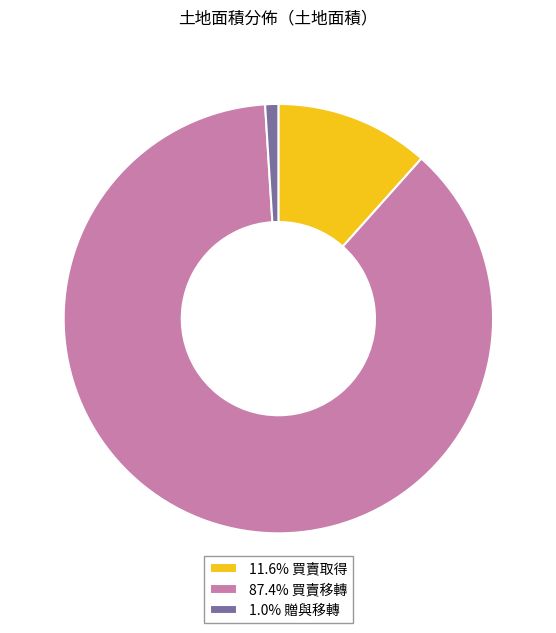

How many segments does this pie chart have?

3